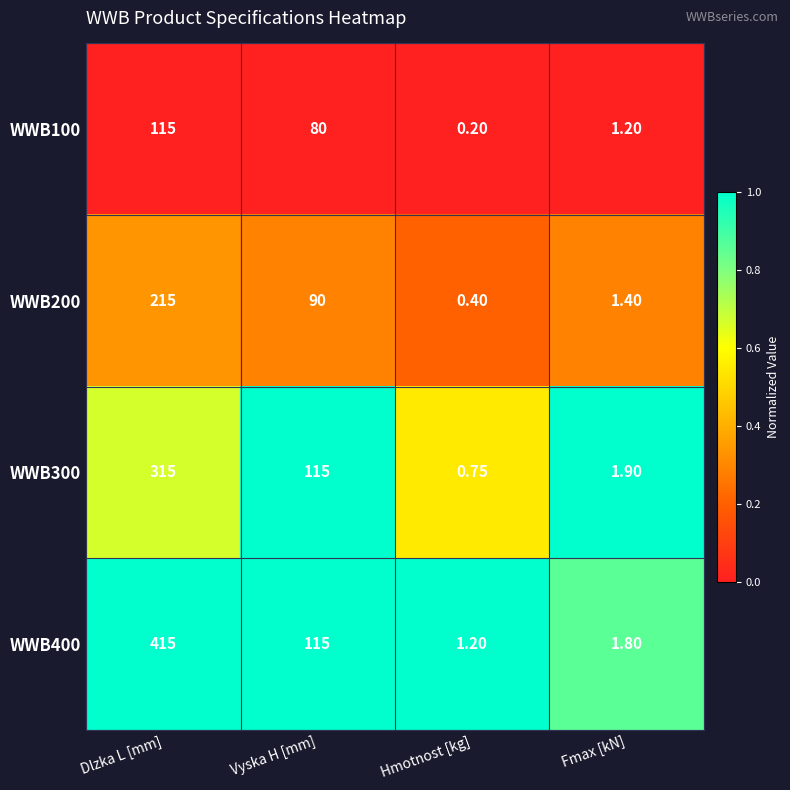

At which label does WWB300 reach its peak?

Dlzka L [mm]